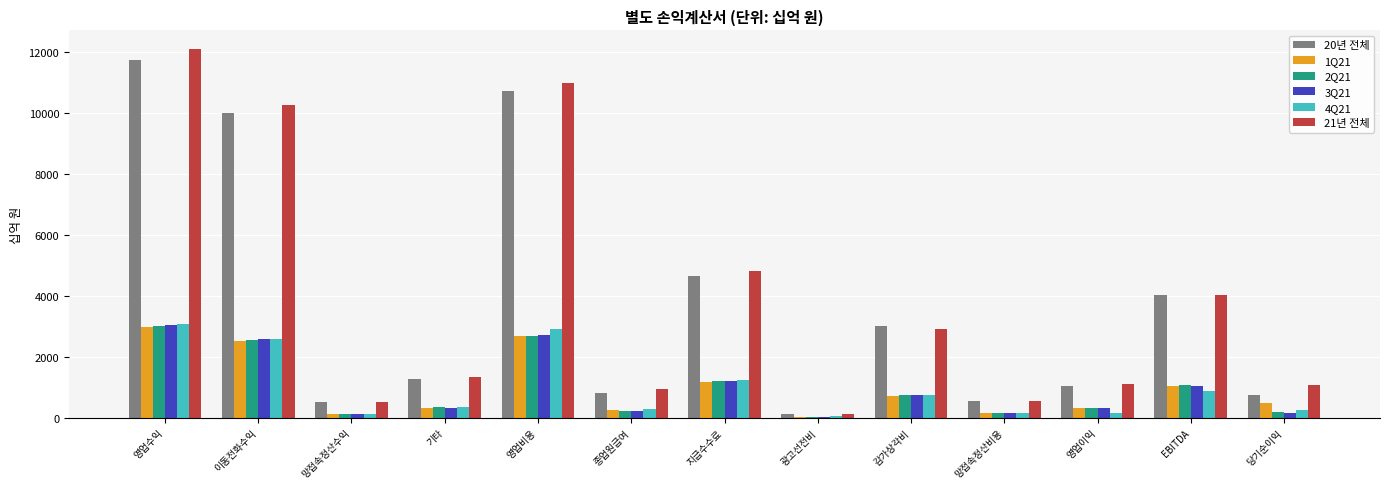

The 4Q21 series shows 2914.0 at 영업비용. True or false?

True